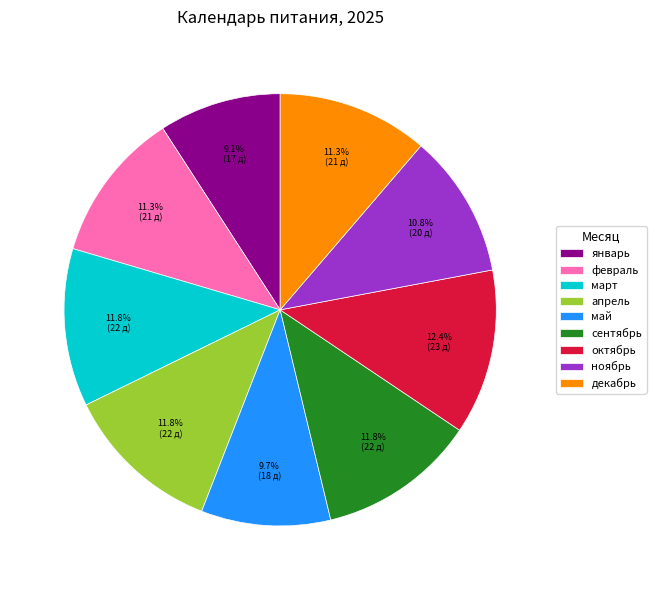

How many segments does this pie chart have?

9